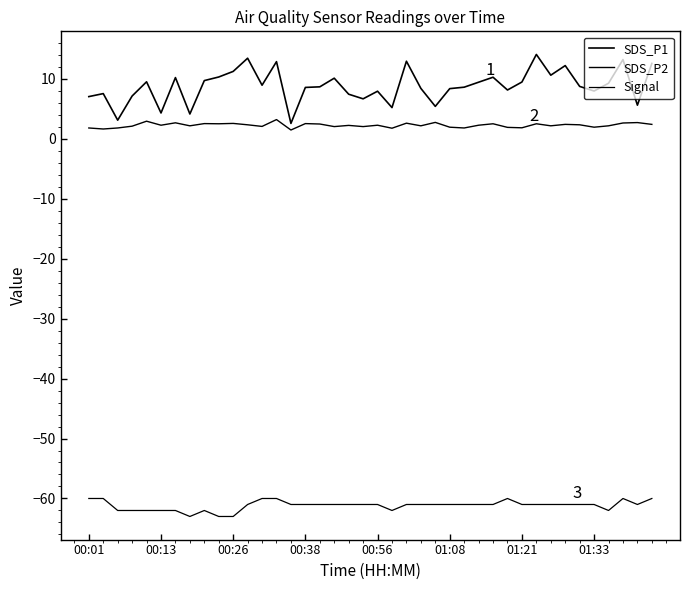

Reading right to left, transcribe all the data shown in this chart.

SDS_P1: 12.5	5.6	13.2	9.2	7.9	8.7	12.2	10.6	14.0	9.4	8.1	10.2	9.4	8.6	8.3	5.4	8.4	12.9	5.2	7.9	6.6	7.4	10.1	8.6	8.5	2.5	12.8	8.9	13.4	11.2	10.3	9.7	4.1	10.2	4.3	9.5	7.1	3.1	7.5	7.0
SDS_P2: 2.4	2.7	2.6	2.1	1.9	2.3	2.4	2.1	2.5	1.8	1.9	2.5	2.2	1.8	1.9	2.7	2.1	2.6	1.7	2.2	2.0	2.2	2.0	2.4	2.5	1.4	3.2	2.0	2.3	2.5	2.5	2.5	2.1	2.6	2.2	2.9	2.1	1.8	1.6	1.8
Signal: -60.0	-61.0	-60.0	-62.0	-61.0	-61.0	-61.0	-61.0	-61.0	-61.0	-60.0	-61.0	-61.0	-61.0	-61.0	-61.0	-61.0	-61.0	-62.0	-61.0	-61.0	-61.0	-61.0	-61.0	-61.0	-61.0	-60.0	-60.0	-61.0	-63.0	-63.0	-62.0	-63.0	-62.0	-62.0	-62.0	-62.0	-62.0	-60.0	-60.0